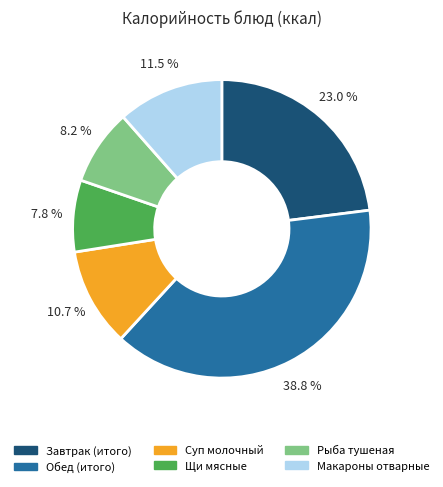

Is there a majority slice in this chart?

No